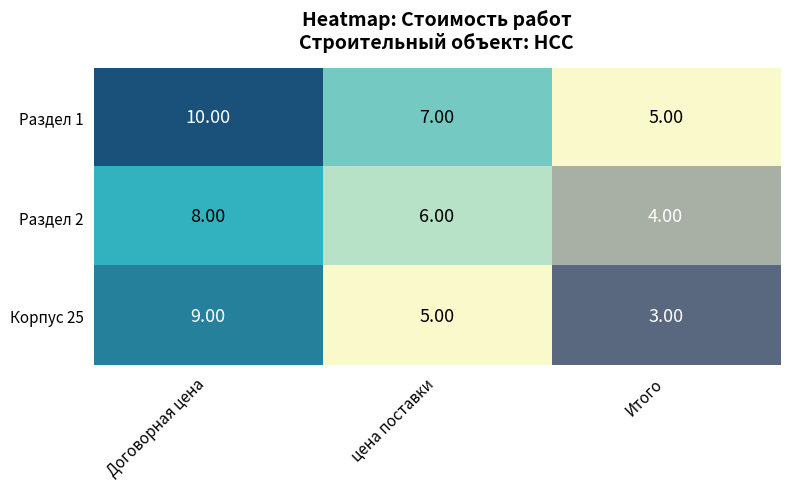

Which series has the largest total across all categories?

Раздел 1